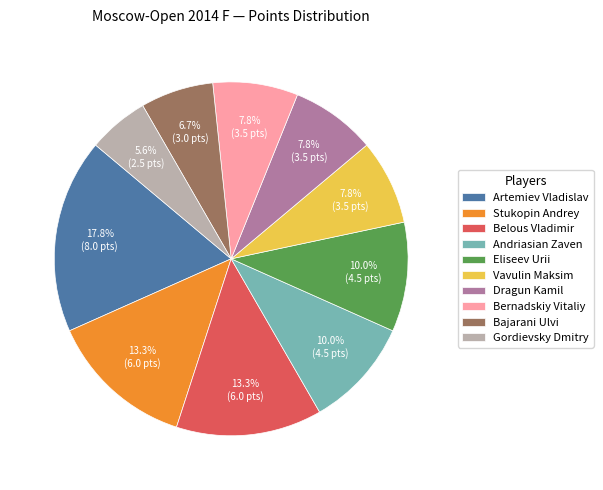

Do Stukopin Andrey and Eliseev Urii together represent more than half of the pie?

No